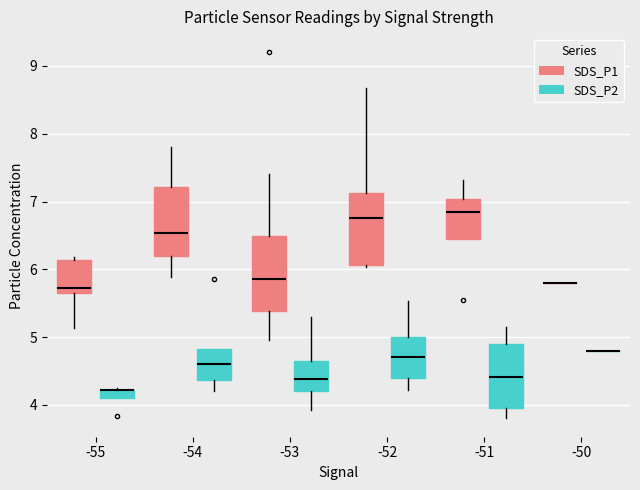

Where is the upper edge of the box for -54 (SDS_P2) on the y-axis? The values are not printed on the chart, so give them approximately, as read against the axis.

4.8